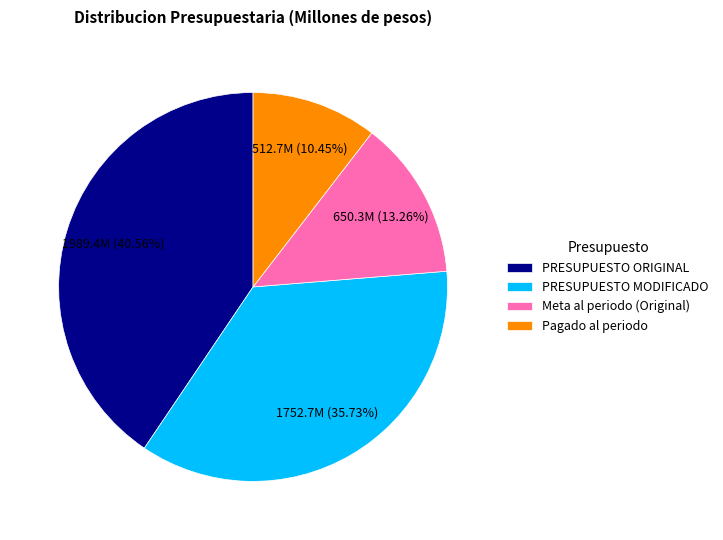

How many slices are in this pie chart?

4